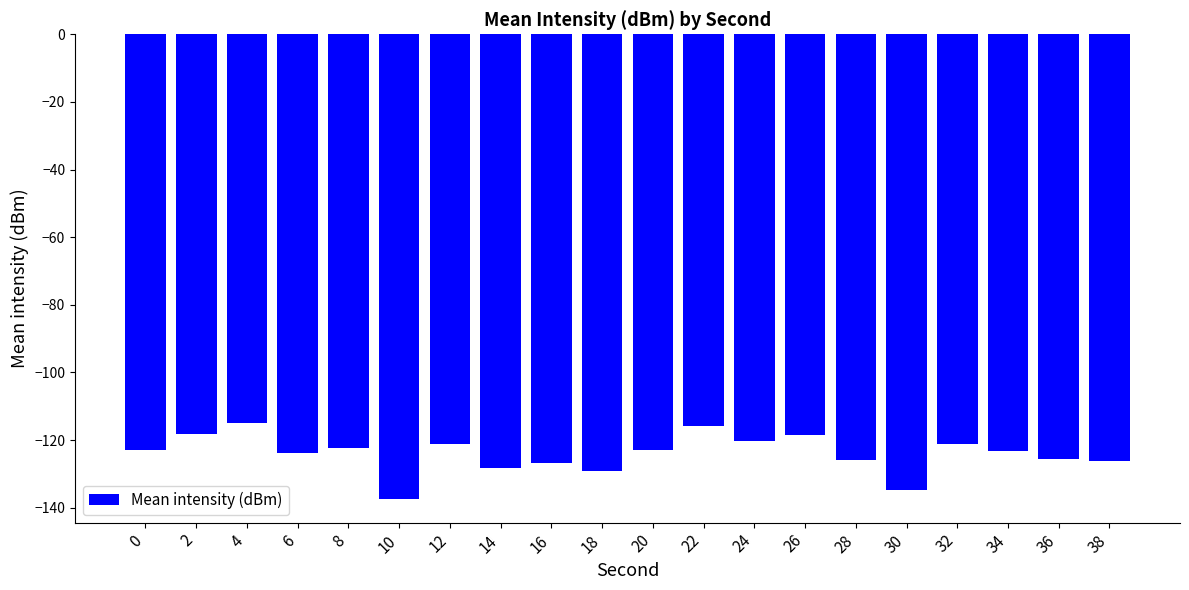

At which label does the data first exceed -123?

2